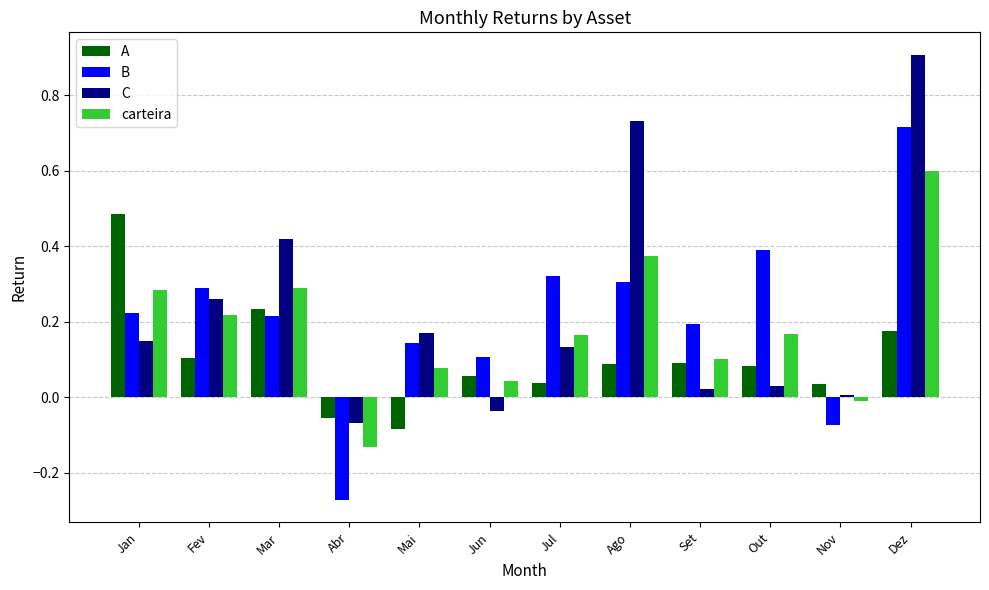

Between Mai and Jul, which series saw the biggest shift?

B